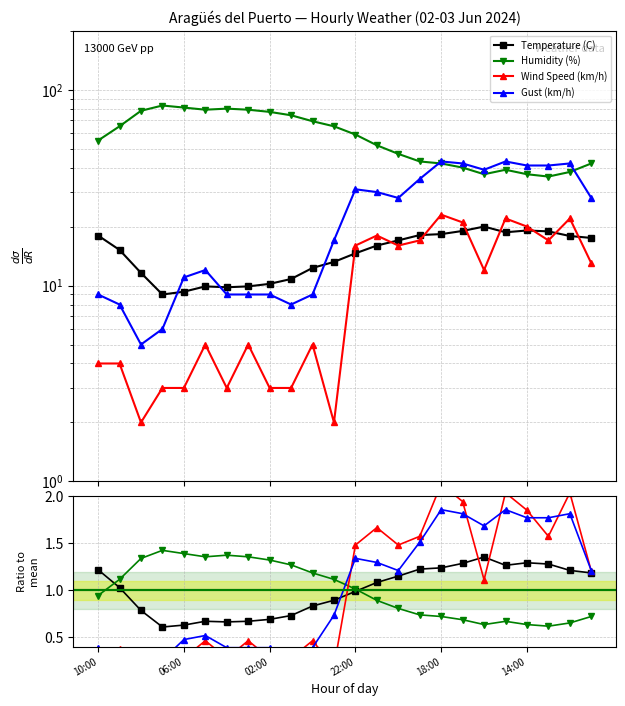

Which has a higher value, 10:00 or 18?

18